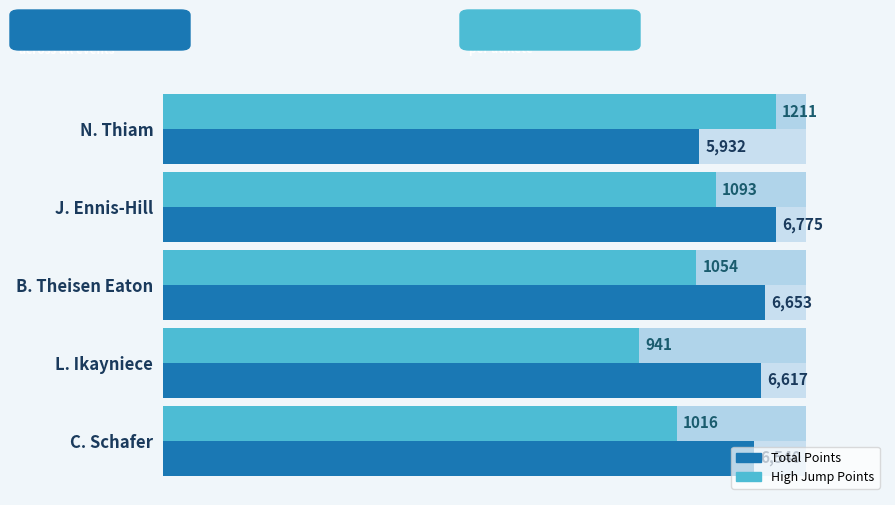

The Total Points series shows 6540.0 at C. Schafer. True or false?

True